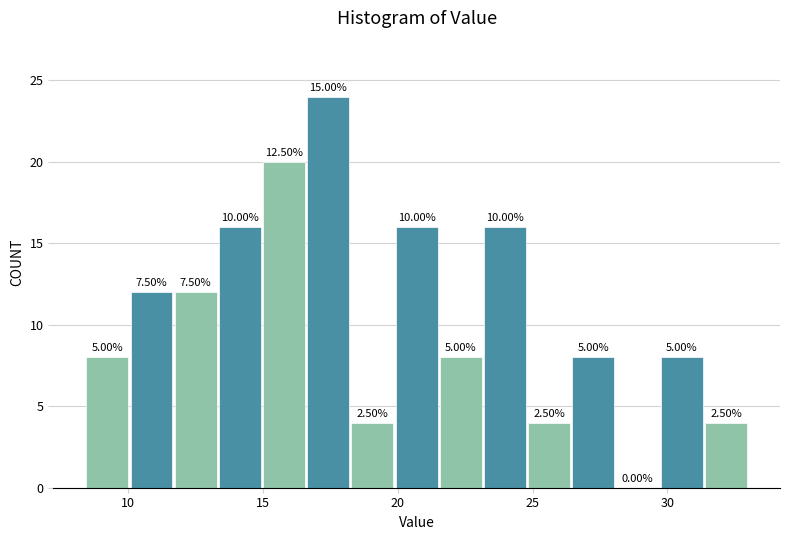

Around what value on the x-axis is the tallest bar? Give the approximate position of its centre, as read against the axis.

17.5